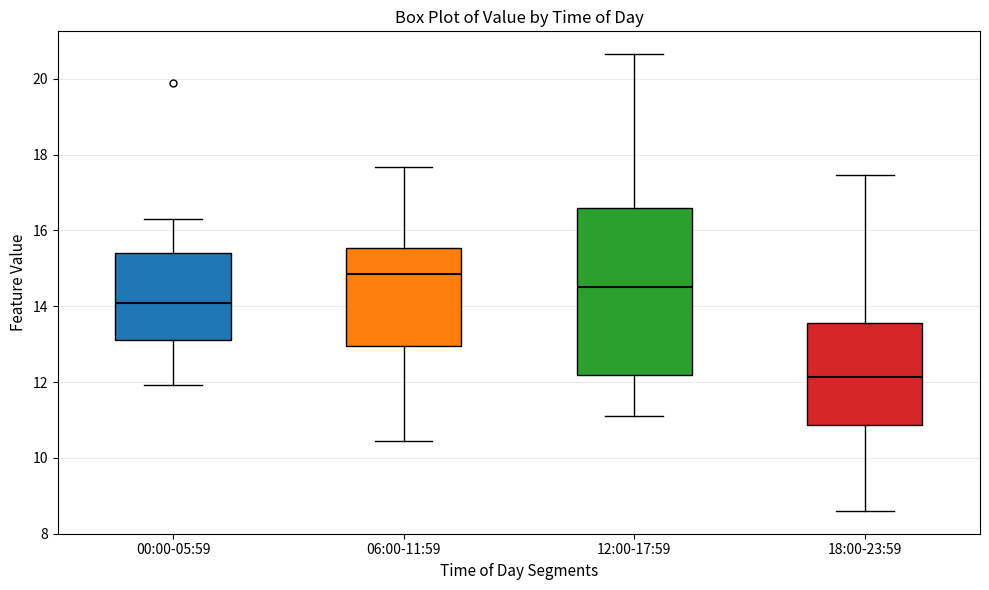

Where does the median line of the box for 12:00-17:59 sit on the y-axis? The values are not printed on the chart, so give them approximately, as read against the axis.

14.6